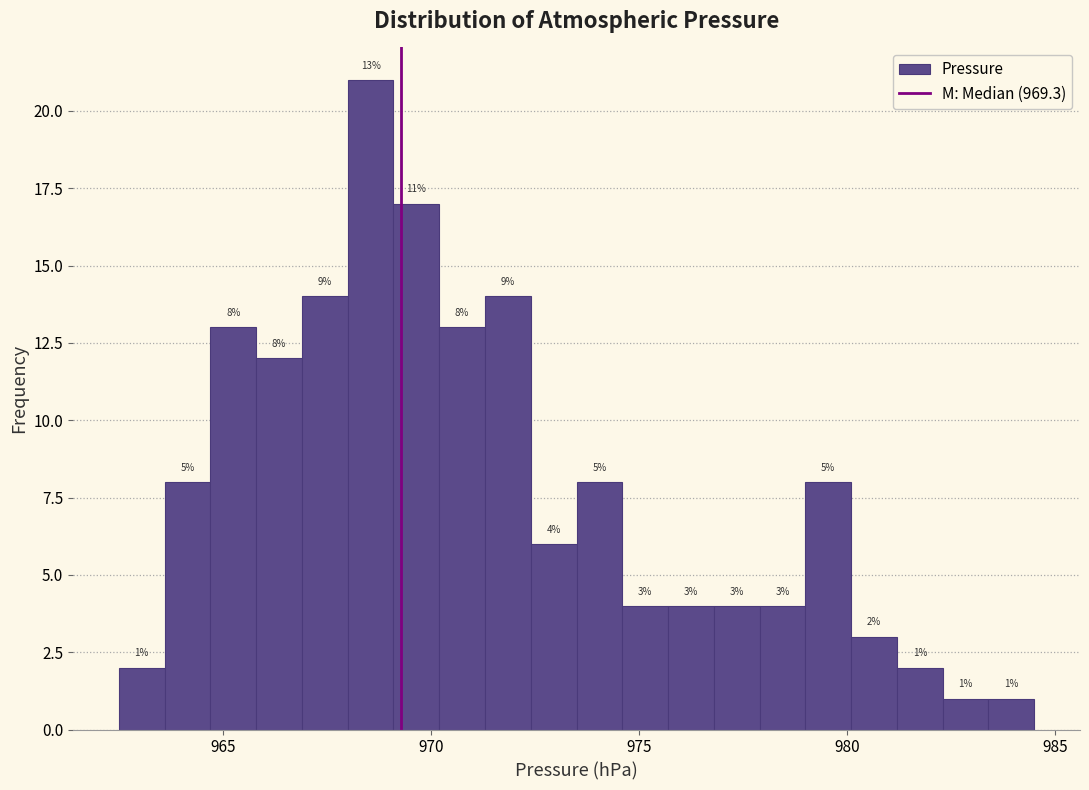

Read against the x-axis, roughly where is the centre of the tallest bar?

968.5